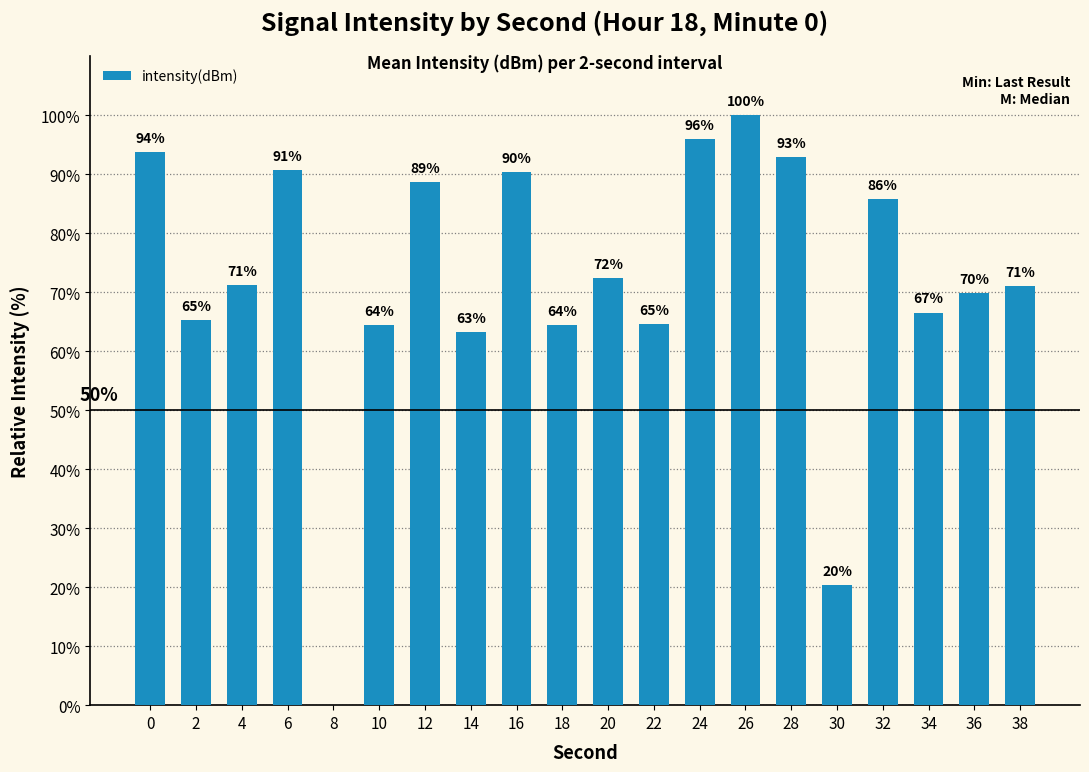

True or false: the data shows 33.4 at 12.

False